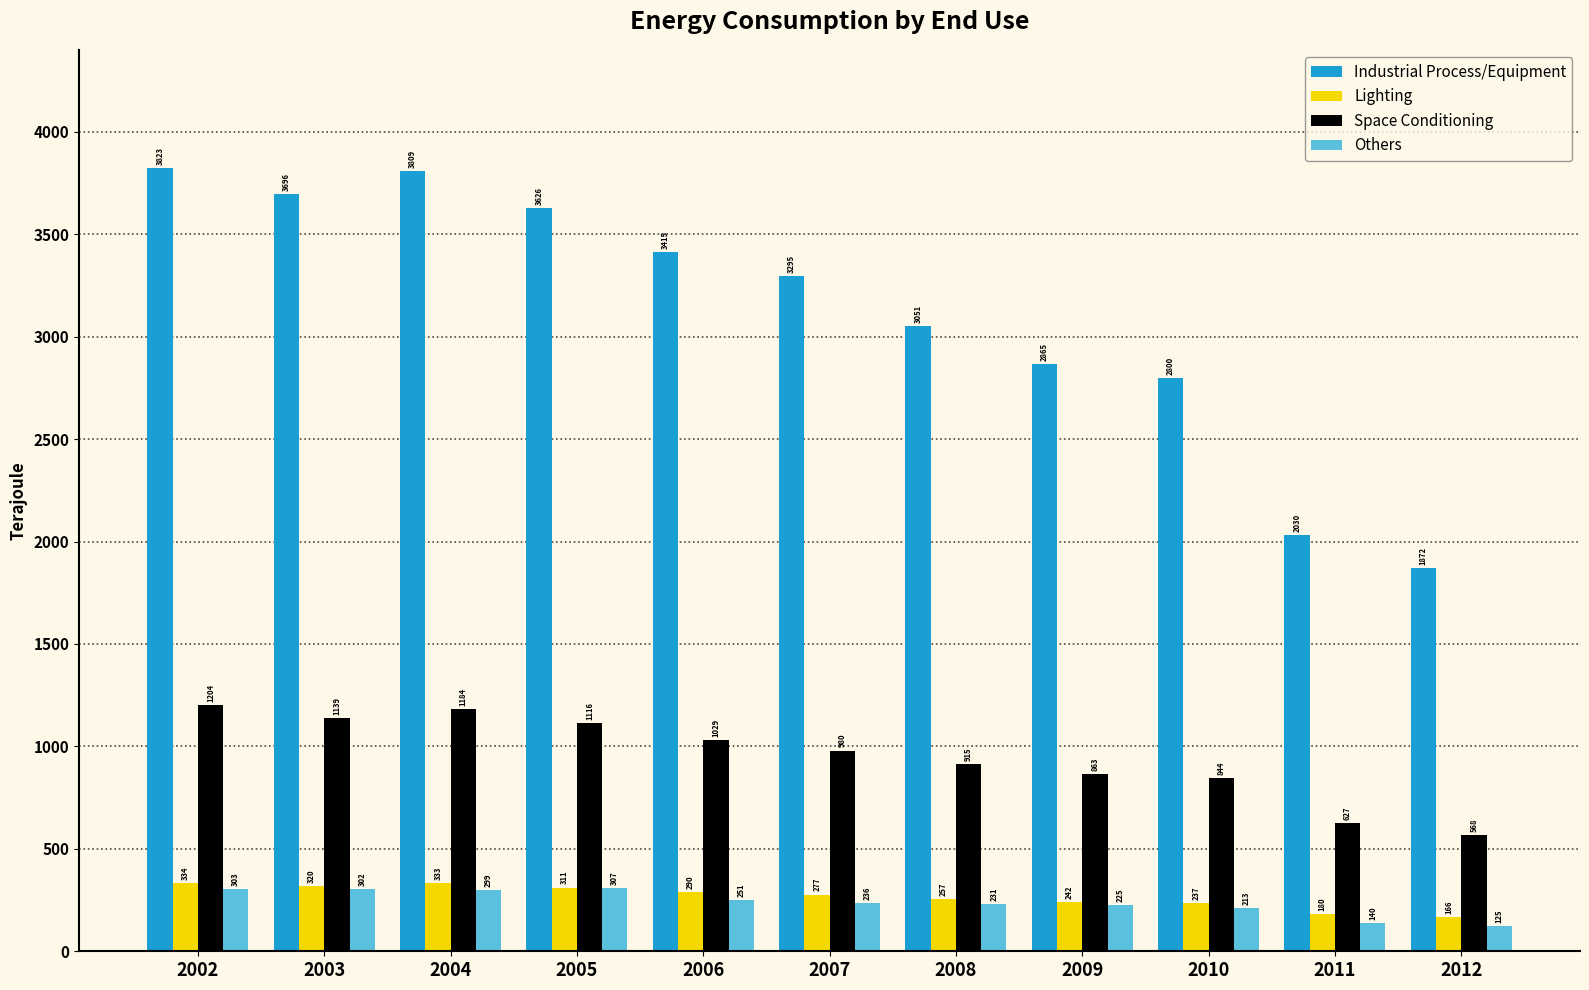

Read the Others value at 2008, to the nearest 5.

230